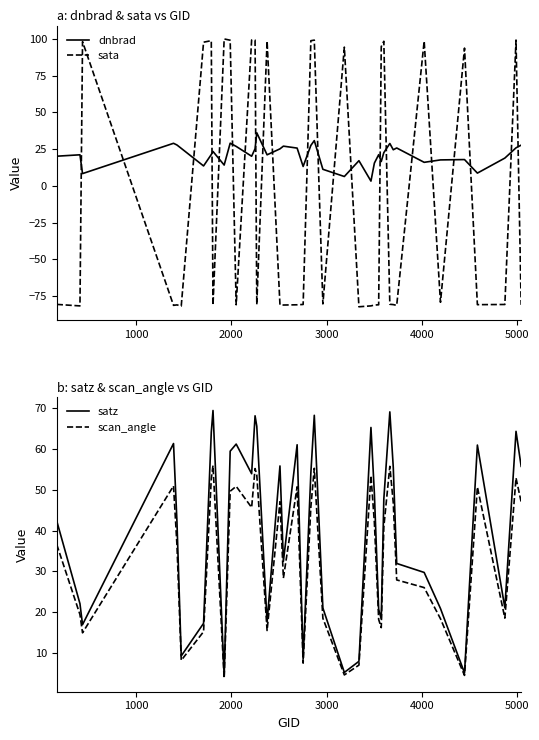

Which series ends up on top after the final intersection of sata and dnbrad?

dnbrad